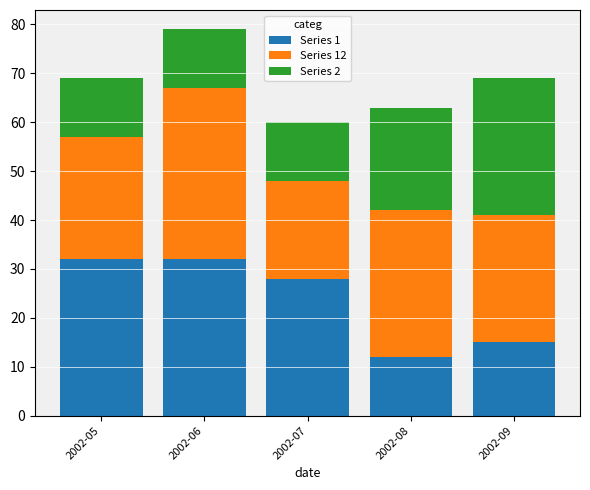

Count the Series 1 values in the range 15 to 32.

4